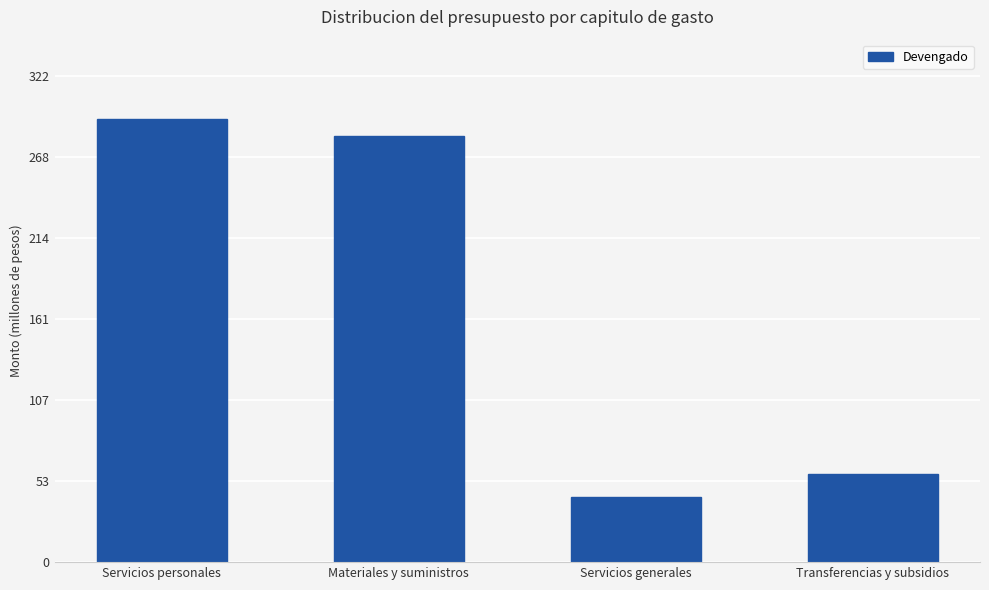

How many categories are shown in the chart?

4